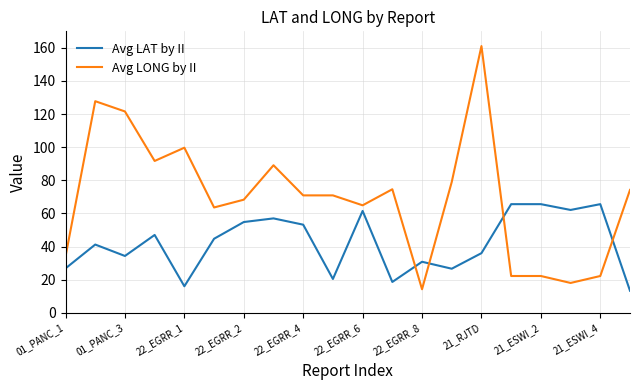

Which series has the widest spread of values?

Avg LONG by II